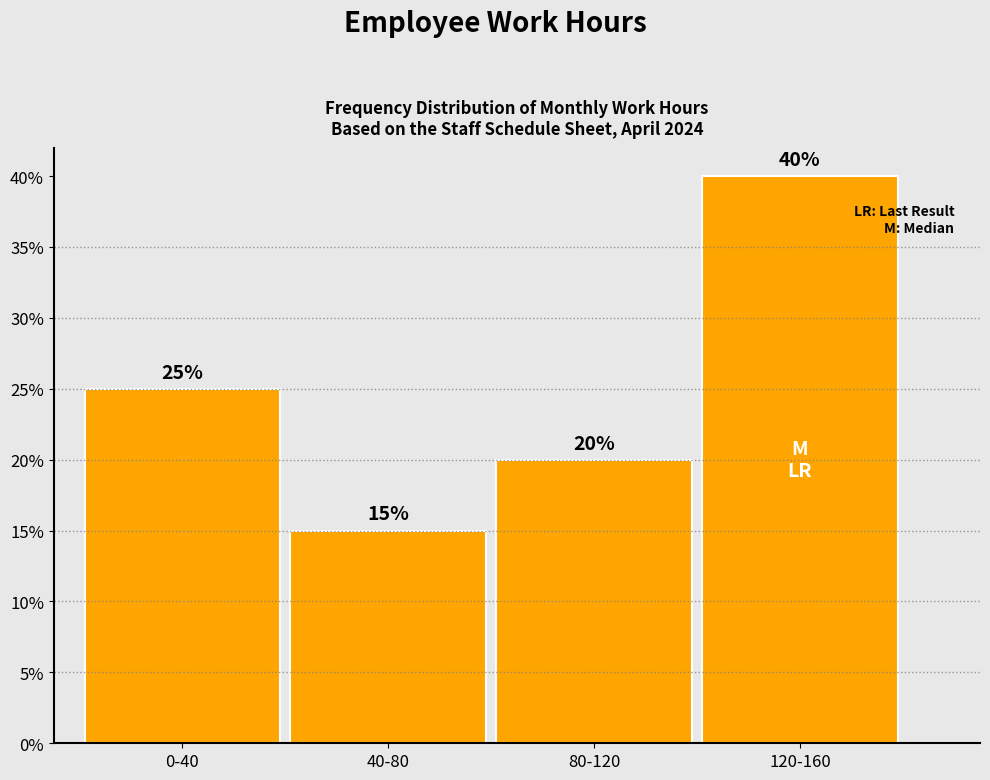

Reading right to left, list all the values displayed in this chart.

120-160=40	80-120=20	40-80=15	0-40=25